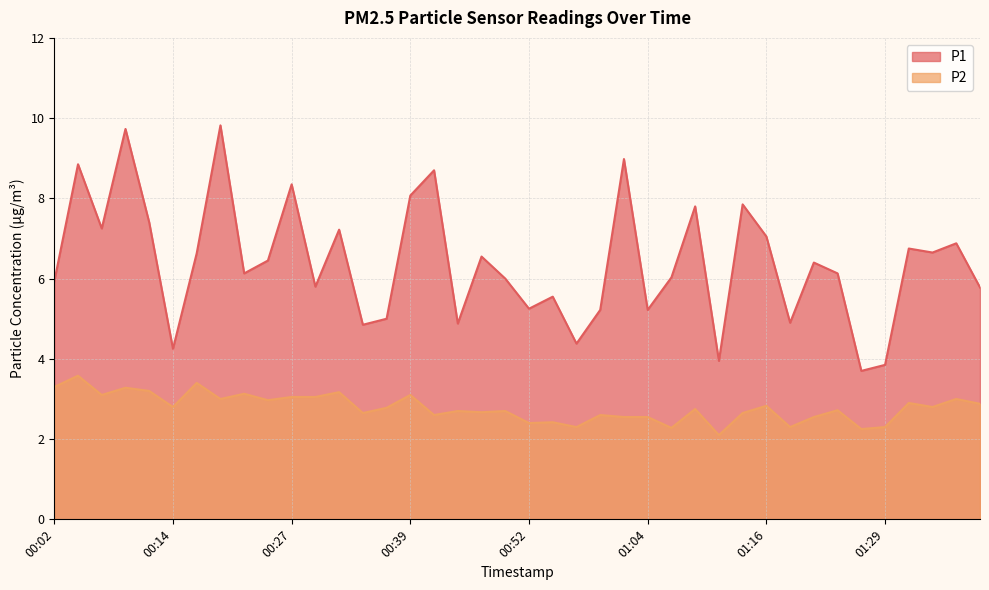

Reading left to right, what are all the values shown in this chart?

P1: 5.9	8.8	7.2	9.7	7.4	4.2	6.6	9.8	6.1	6.5	8.3	5.8	7.2	4.8	5.0	8.1	8.7	4.9	6.5	6.0	5.2	5.5	4.4	5.2	9.0	5.2	6.0	7.8	4.0	7.8	7.0	4.9	6.4	6.1	3.7	3.9	6.8	6.7	6.9	5.8
P2: 3.3	3.6	3.1	3.3	3.2	2.8	3.4	3.0	3.1	3.0	3.0	3.0	3.2	2.6	2.8	3.1	2.6	2.7	2.7	2.7	2.4	2.4	2.3	2.6	2.5	2.5	2.3	2.8	2.1	2.6	2.8	2.3	2.5	2.7	2.2	2.3	2.9	2.8	3.0	2.9